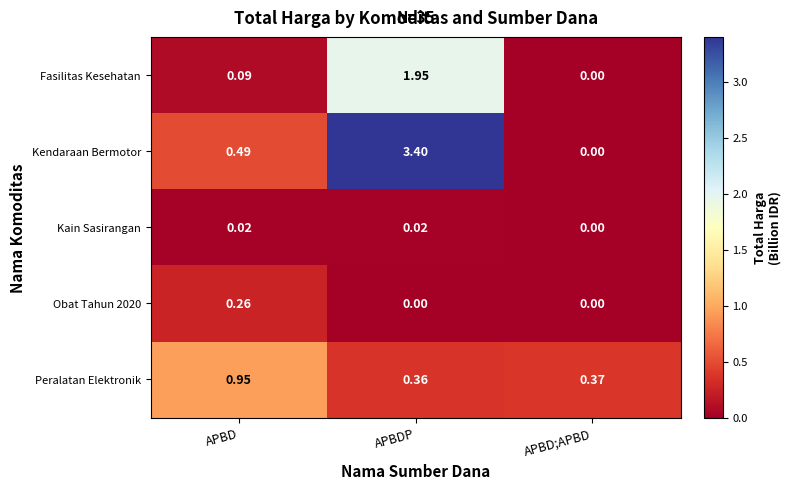

What is the total value across all series at APBDP?

5.7